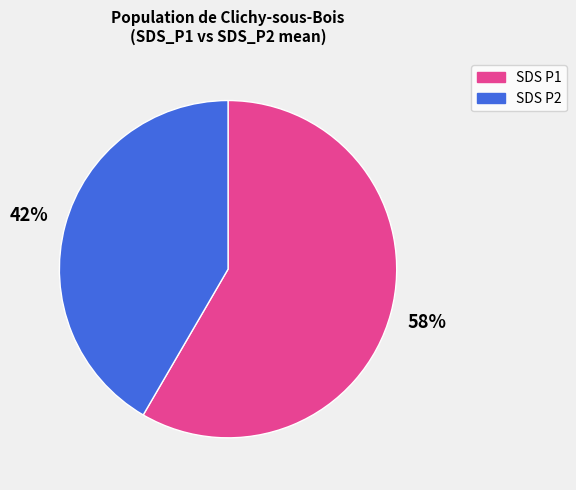

How many segments does this pie chart have?

2